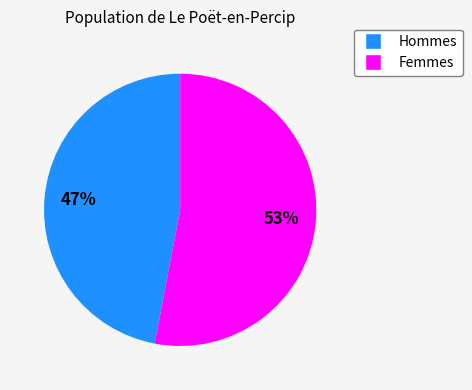

To the nearest percent, what is the difference between the largest and smallest slice percentages?

6%